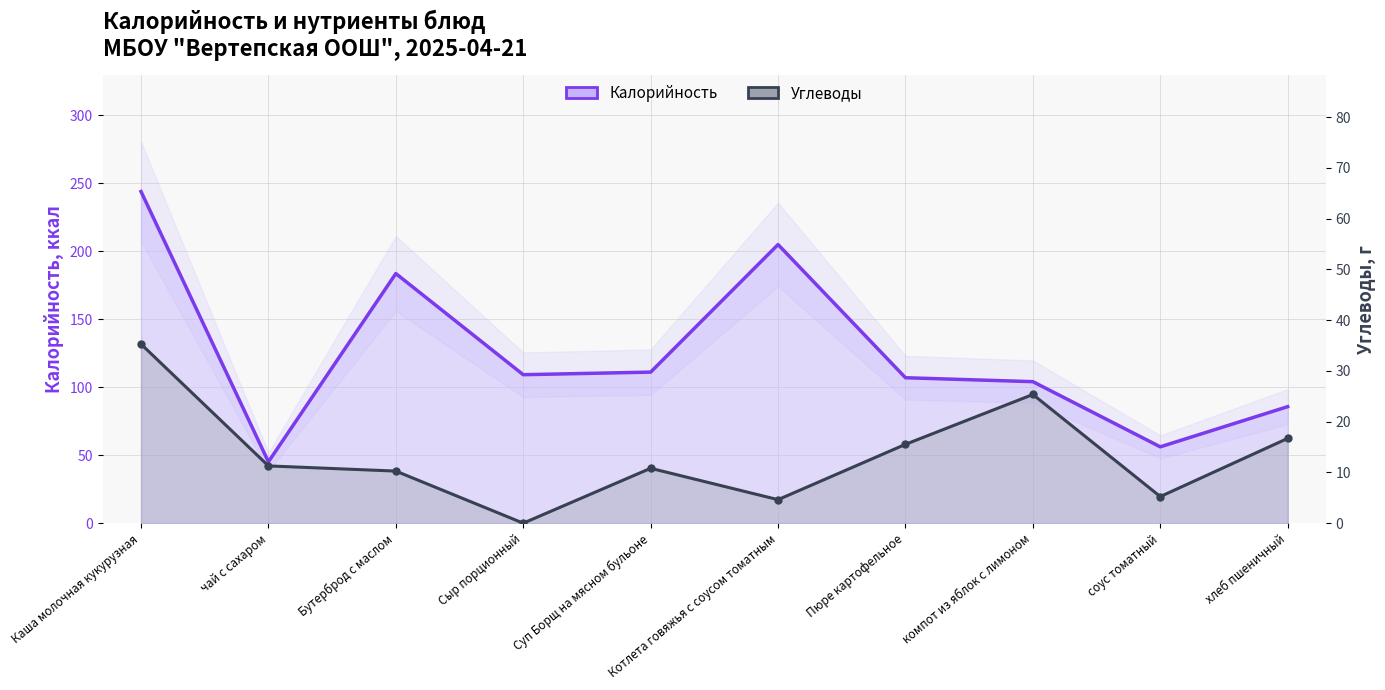

How many interior local peaks does the Углеводы series have?

2